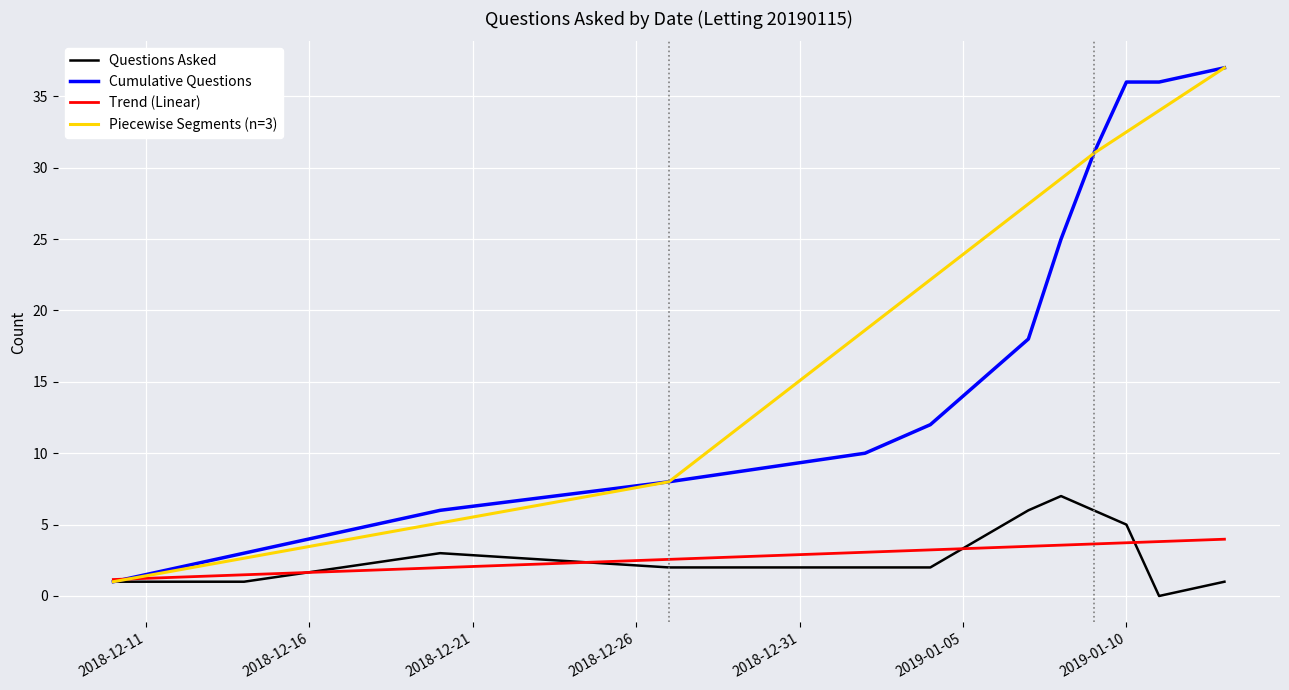

At how many categories does at least one series exceed 5?

10